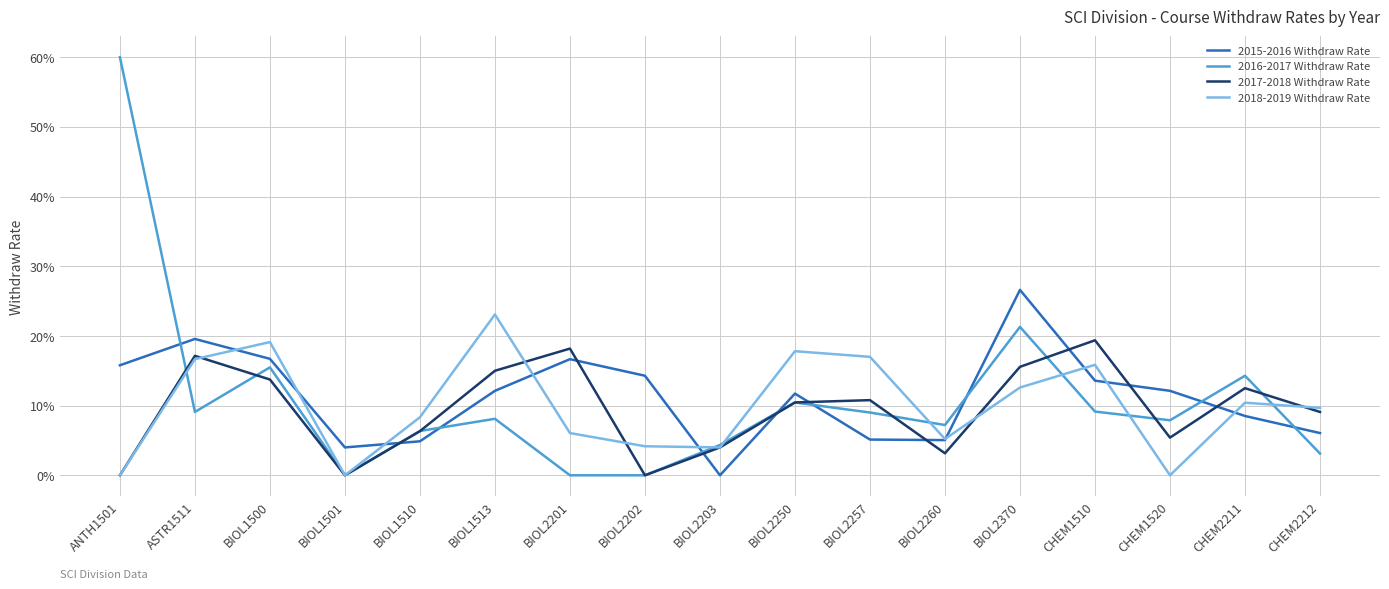

What is the difference between the maximum and minimum values in the 2018-2019 Withdraw Rate series?

0.2